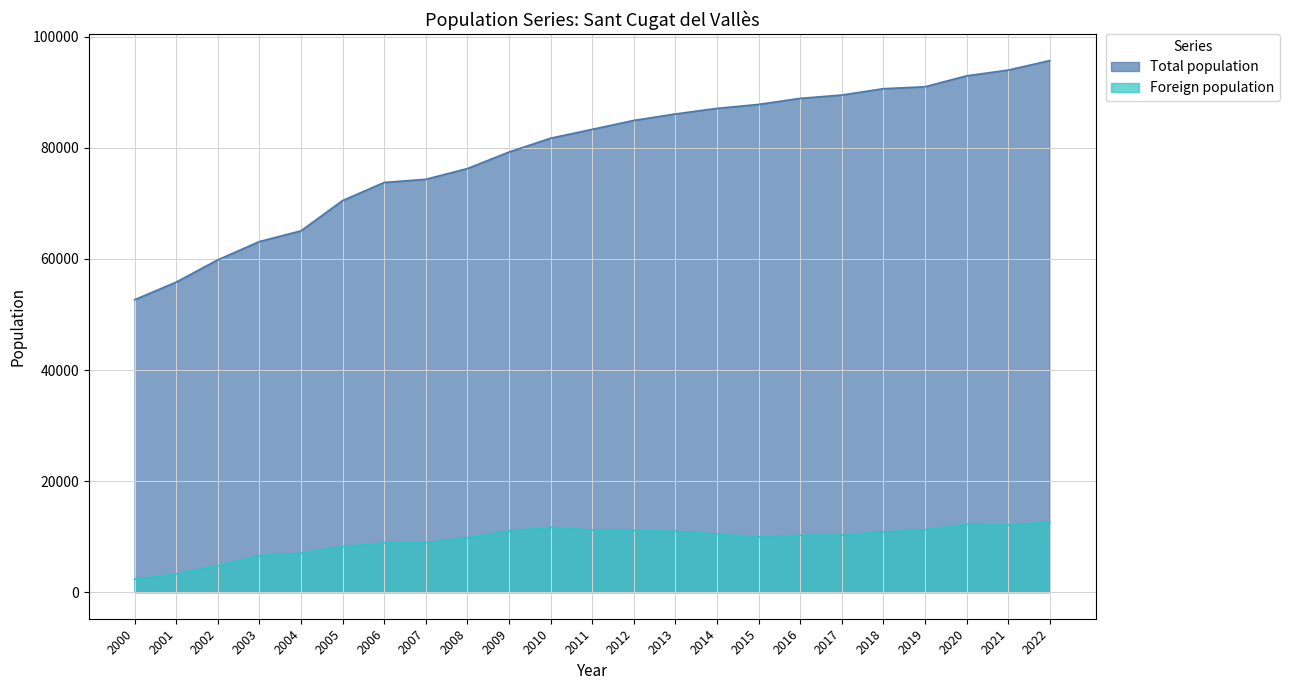

Reading left to right, list all the values displayed in this chart.

Total population: 52654	55825	59837	63132	65061	70514	73774	74345	76274	79253	81745	83337	84946	86108	87118	87830	88921	89516	90664	91006	92977	94012	95725
Foreign population: 2322	3257	4771	6559	7013	8186	8884	8910	9793	11021	11661	11180	11070	10963	10452	9976	10236	10267	10847	11241	12194	12103	12617